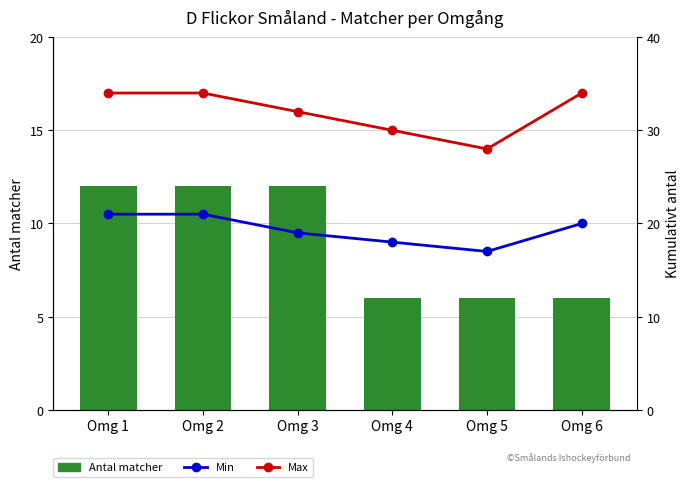

List the labels in order of Min value, largest first.

Omg 1, Omg 2, Omg 6, Omg 3, Omg 4, Omg 5